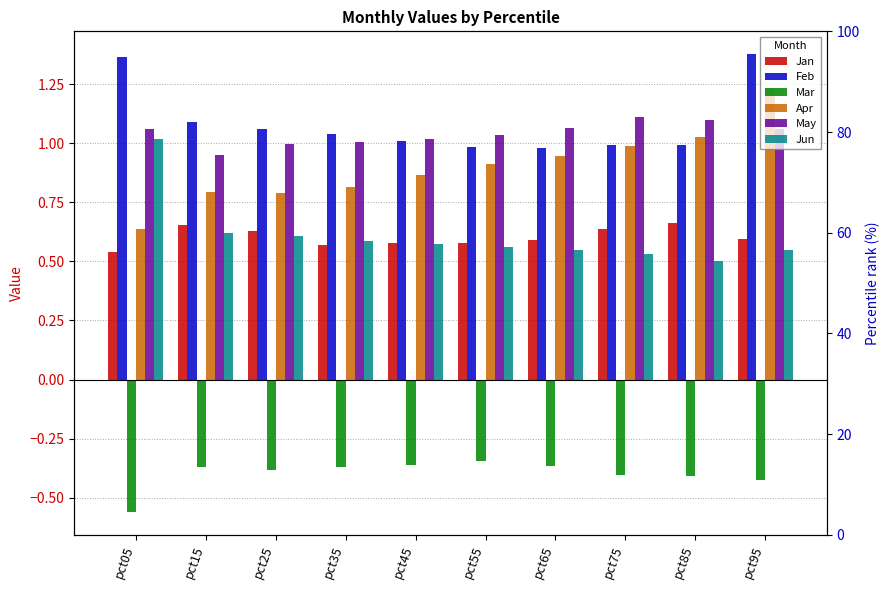

Between pct55 and pct95, which series saw the biggest shift?

Feb